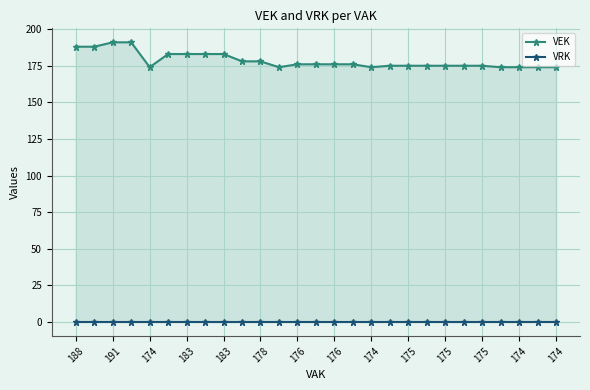

True or false: VEK has more than 2 points higher than both neighbors.

False